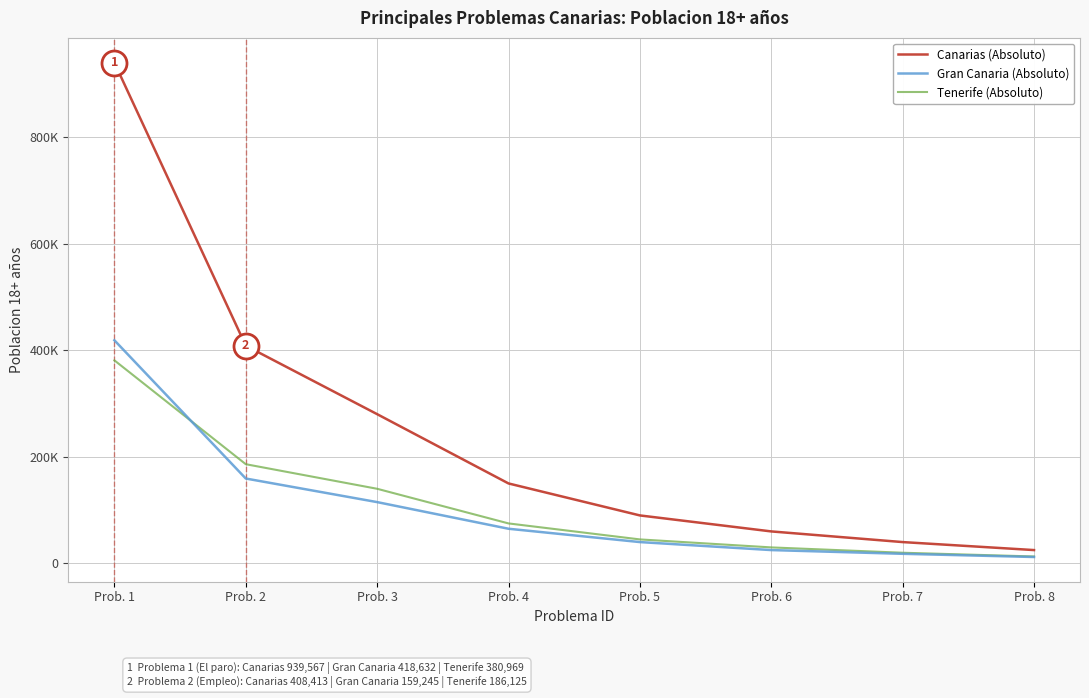

At how many categories does at least one series exceed 363092?

2